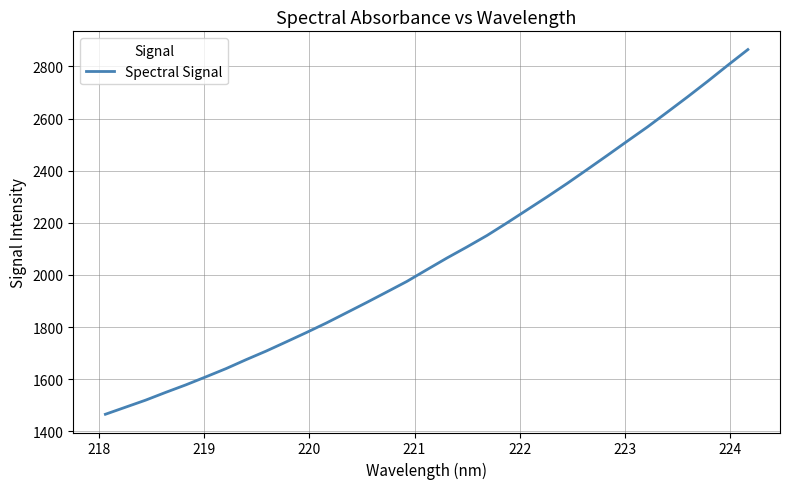

What is the maximum value shown in the chart?

2864.5